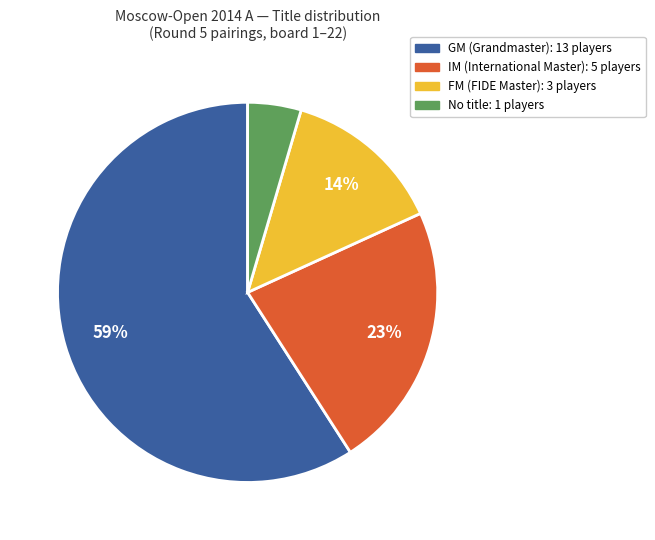

Is there a majority slice in this chart?

Yes